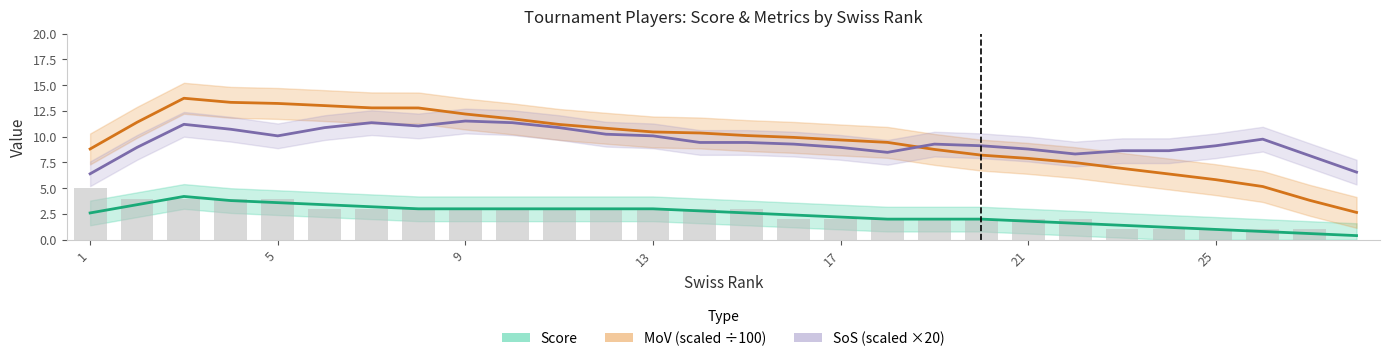

What is the sum of all sos values?

266.7